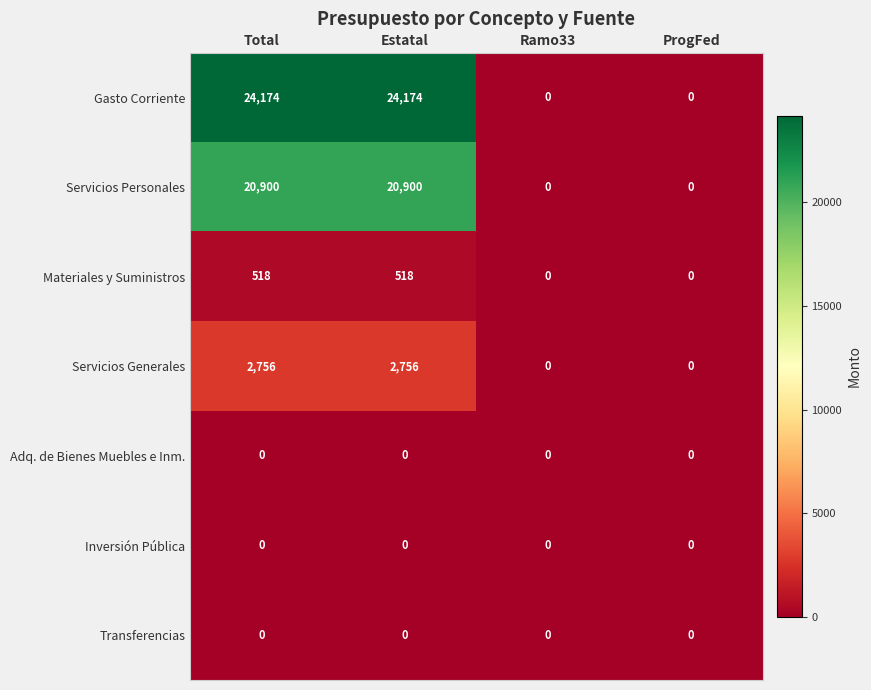

At how many categories does at least one series exceed 17916?

2